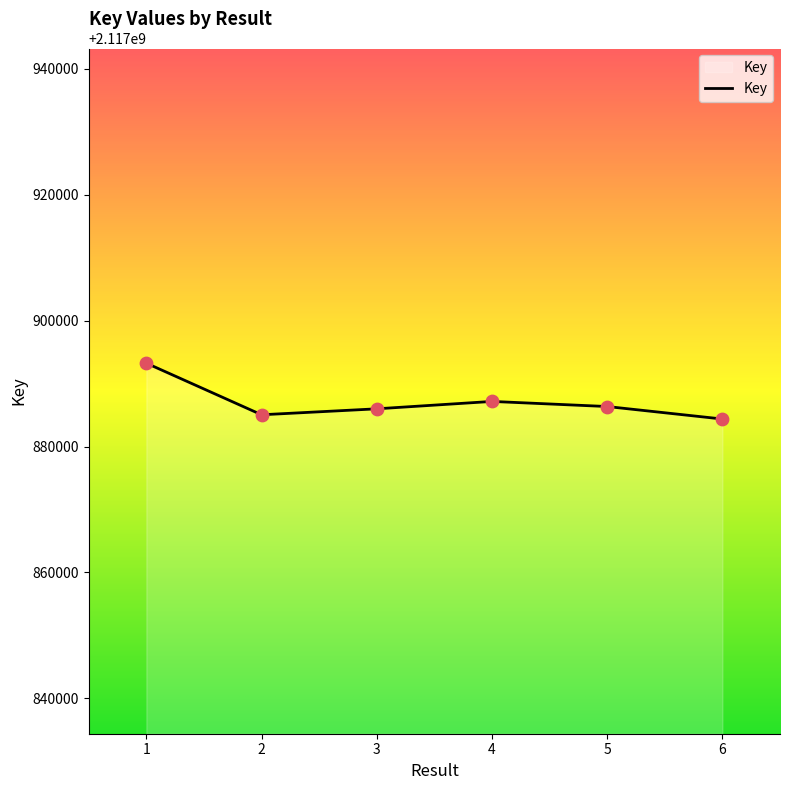

Between 1 and 2, which is larger?

1